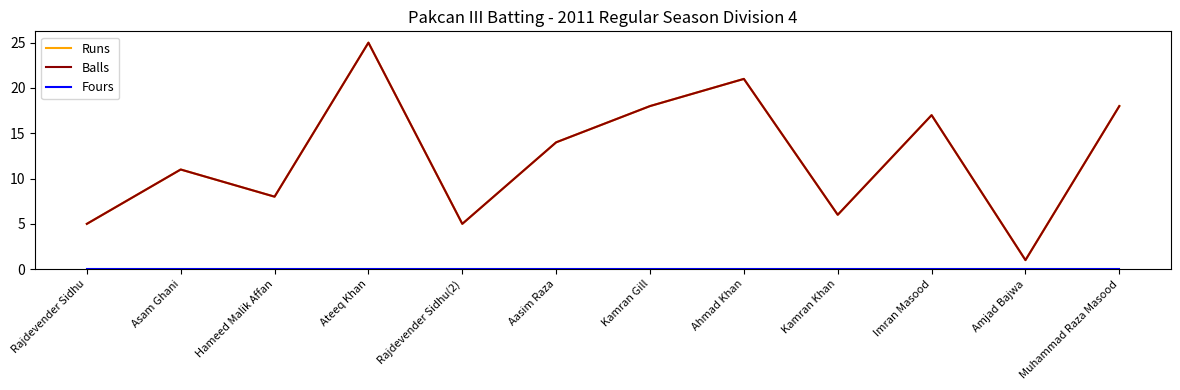

True or false: Fours and Balls intersect in this chart.

False